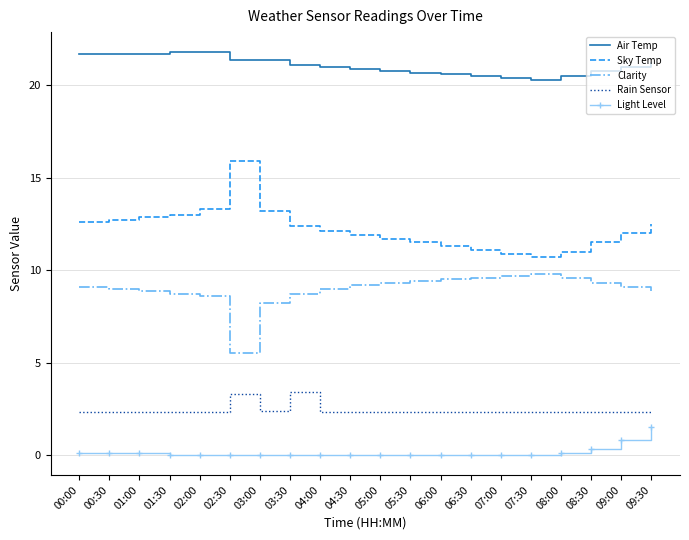

At how many categories does at least one series exceed 17?

20